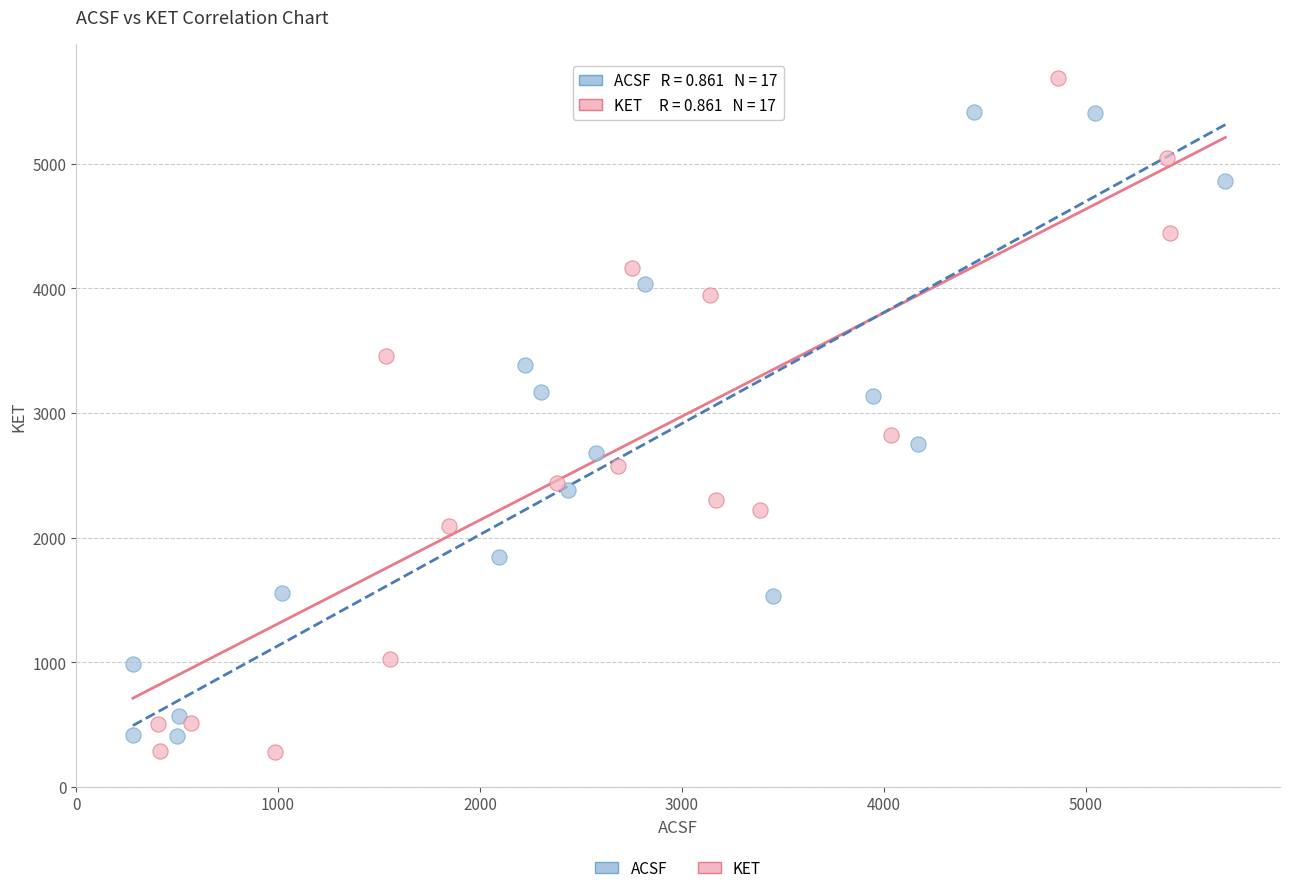

Which series has the largest Y range (max minus min)?

KET